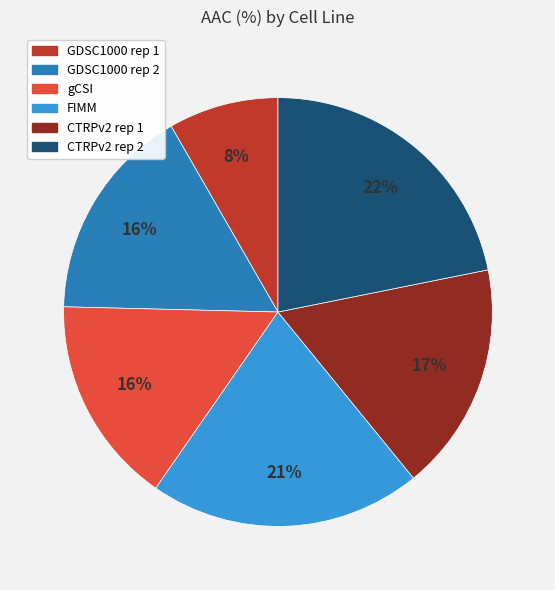

How many segments does this pie chart have?

6